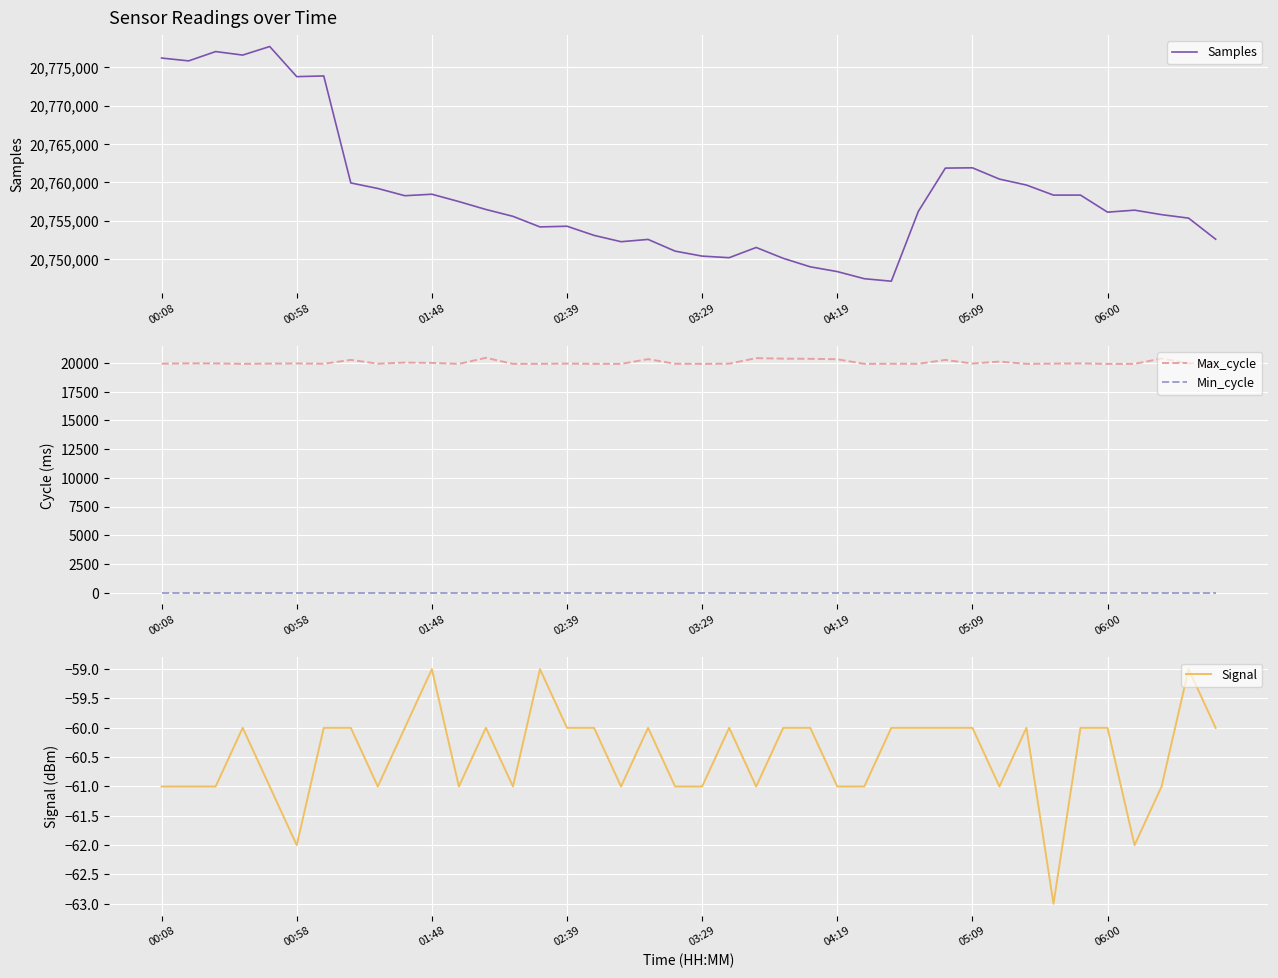

True or false: Max_cycle and Min_cycle intersect in this chart.

False